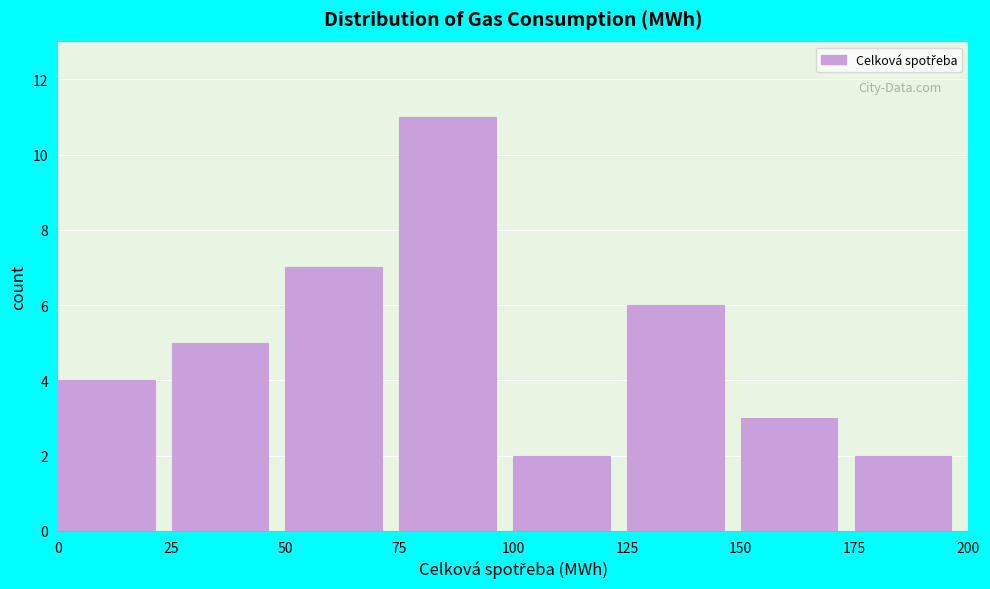

Which range on the x-axis has the tallest bar?

75 to 100